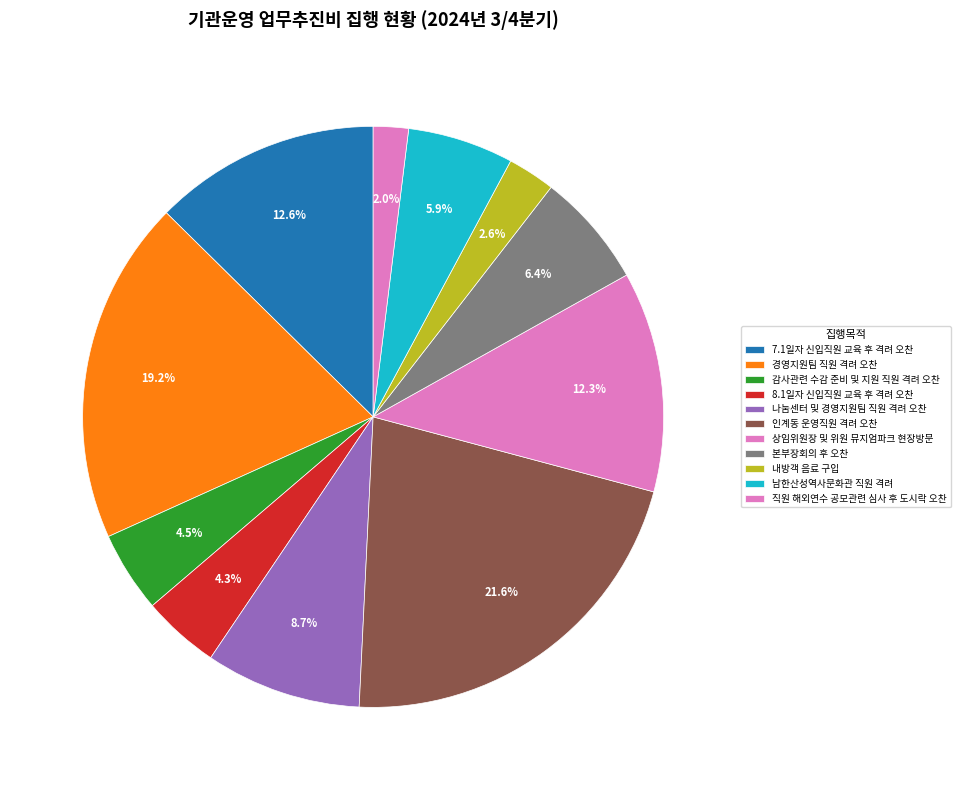

Rank the categories by value from highest to lowest.

인계동 운영직원 격려 오찬, 경영지원팀 직원 격려 오찬, 7.1일자 신입직원 교육 후 격려 오찬, 상임위원장 및 위원 뮤지엄파크 현장방문, 나눔센터 및 경영지원팀 직원 격려 오찬, 본부장회의 후 오찬, 남한산성역사문화관 직원 격려, 감사관련 수감 준비 및 지원 직원 격려 오찬, 8.1일자 신입직원 교육 후 격려 오찬, 내방객 음료 구입, 직원 해외연수 공모관련 심사 후 도시락 오찬